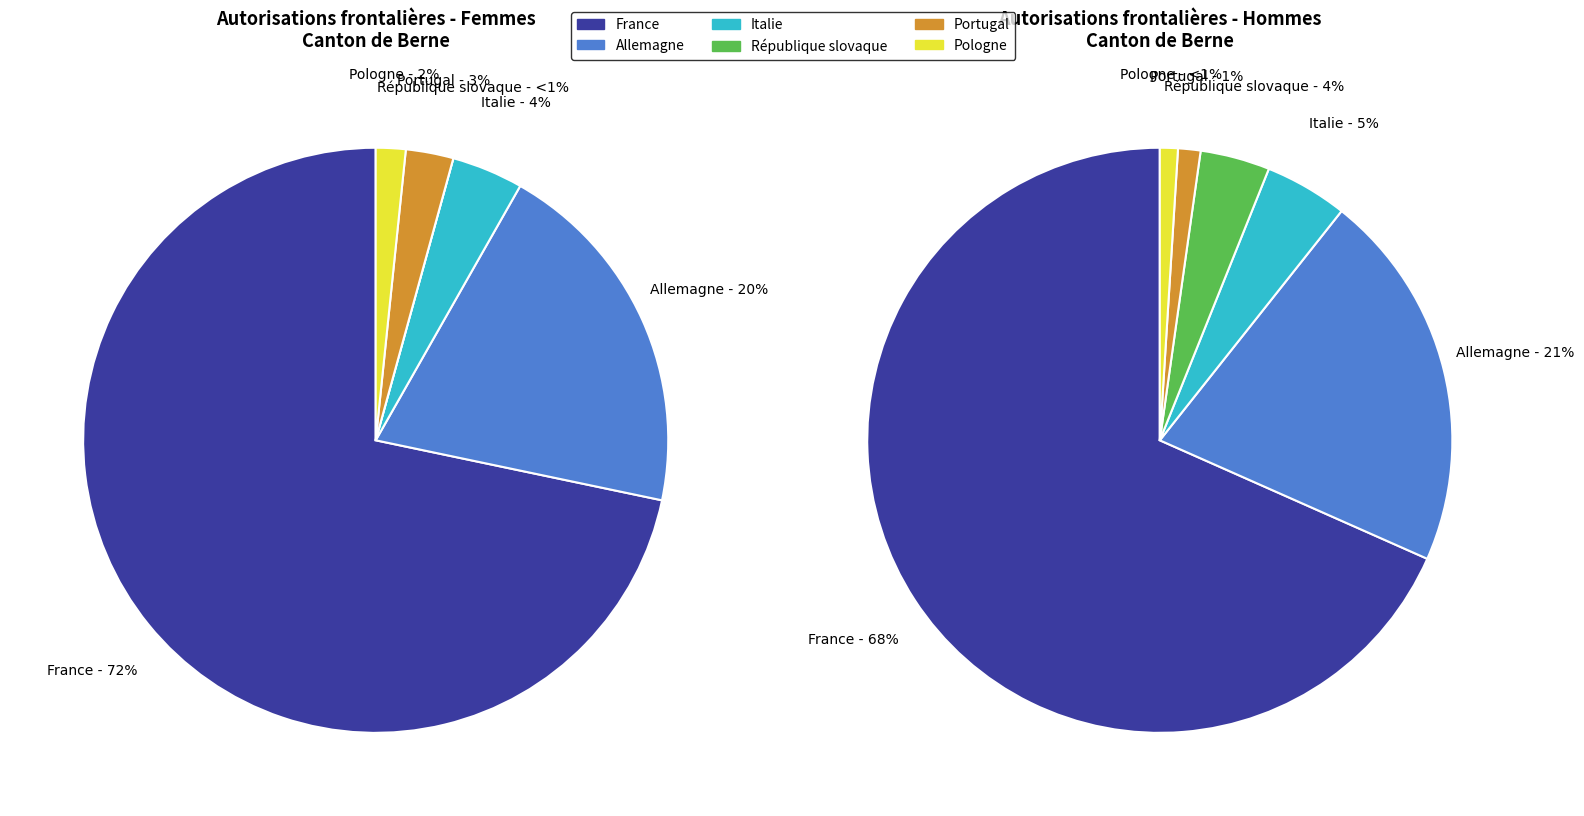

Does Luxembourg account for over 50% of the chart?

No